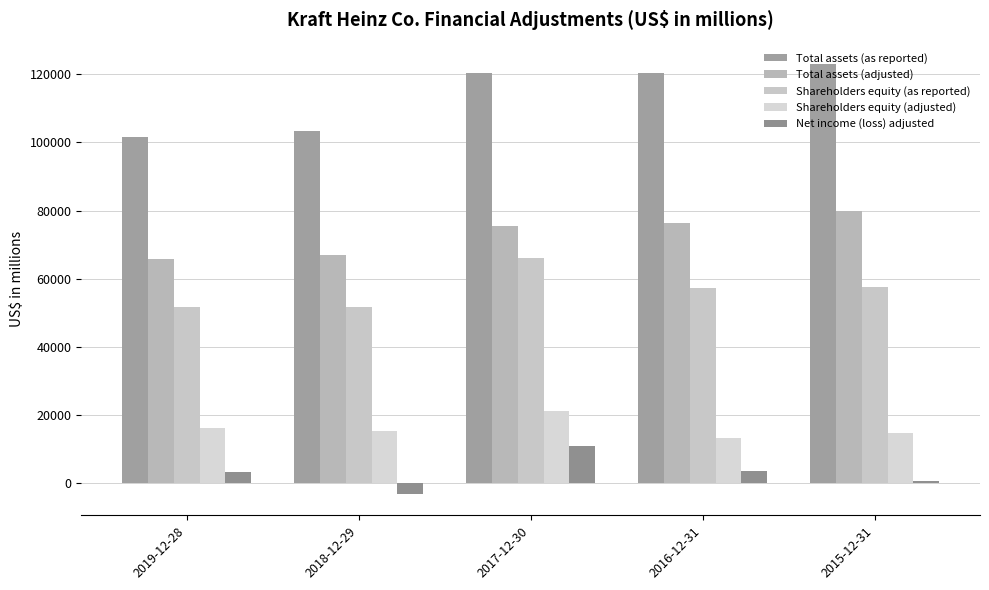

Reading left to right, extract all data points from this chart.

Total assets (as reported): 101450	103461	120232	120480	122973
Total assets (adjusted): 65904	66958	75408	76355	79922
Shareholders equity (as reported): 51623	51657	66034	57358	57685
Shareholders equity (adjusted): 16077	15154	21210	13233	14634
Net income (loss) adjusted: 3132	-3184	10999	3632	634